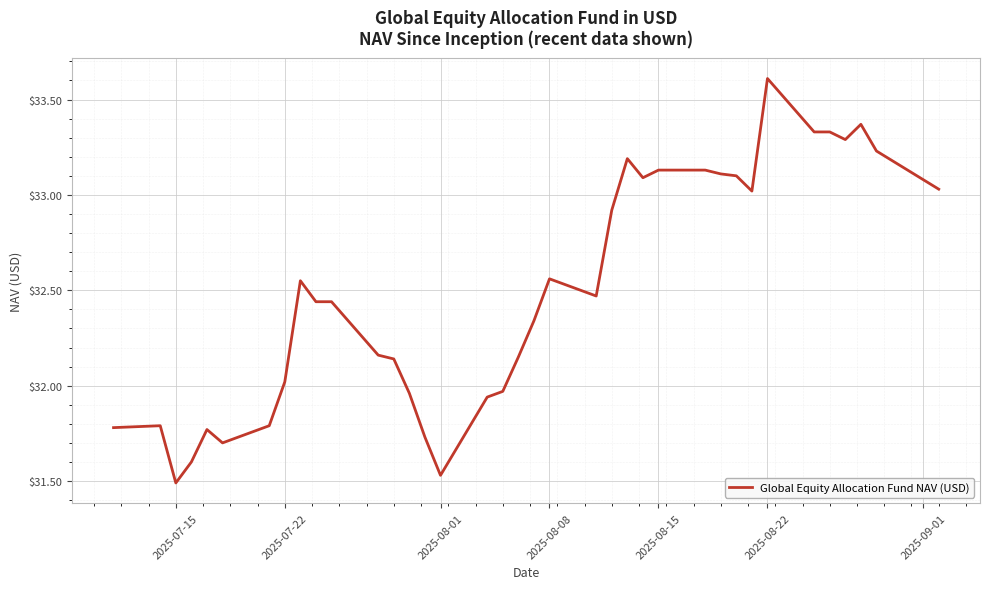

What is the greatest value displayed?

33.6